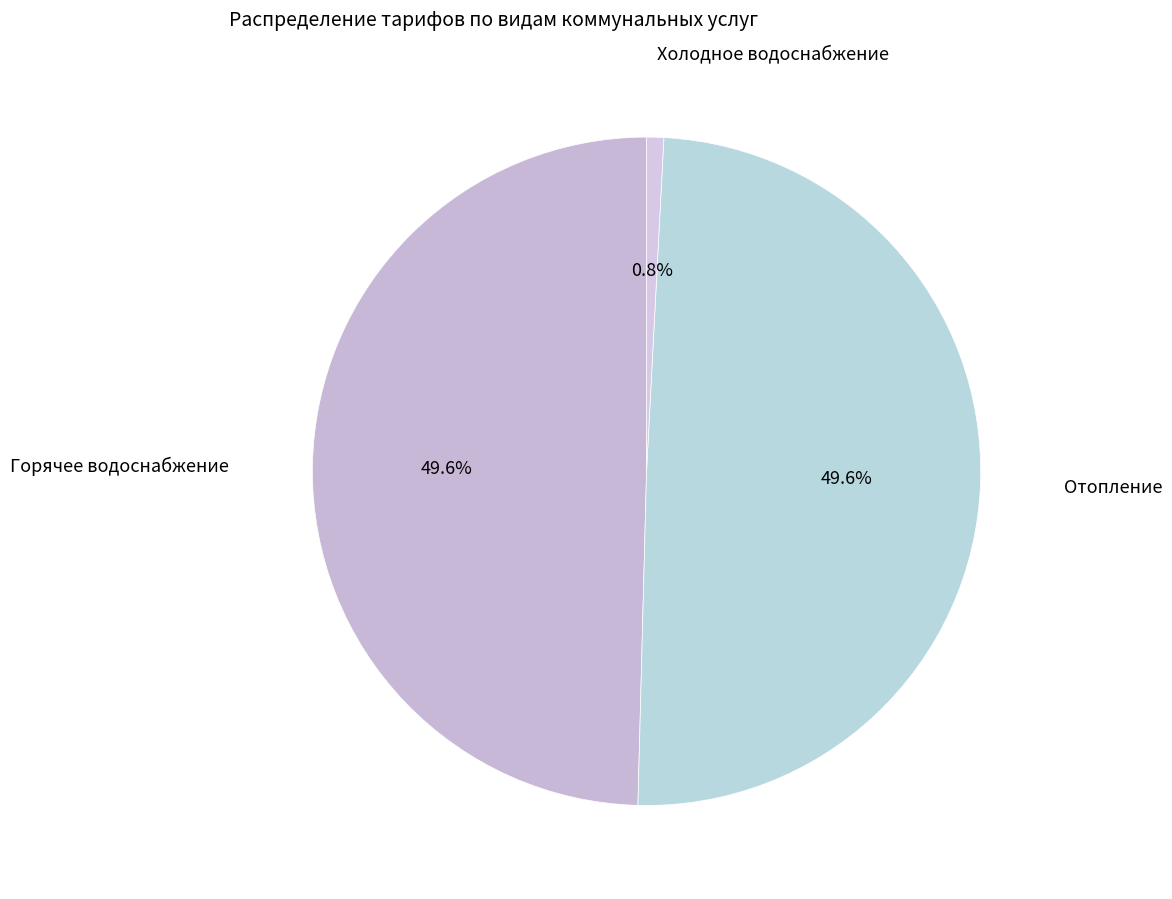

Which has a higher value, Холодное водоснабжение or Горячее водоснабжение?

Горячее водоснабжение